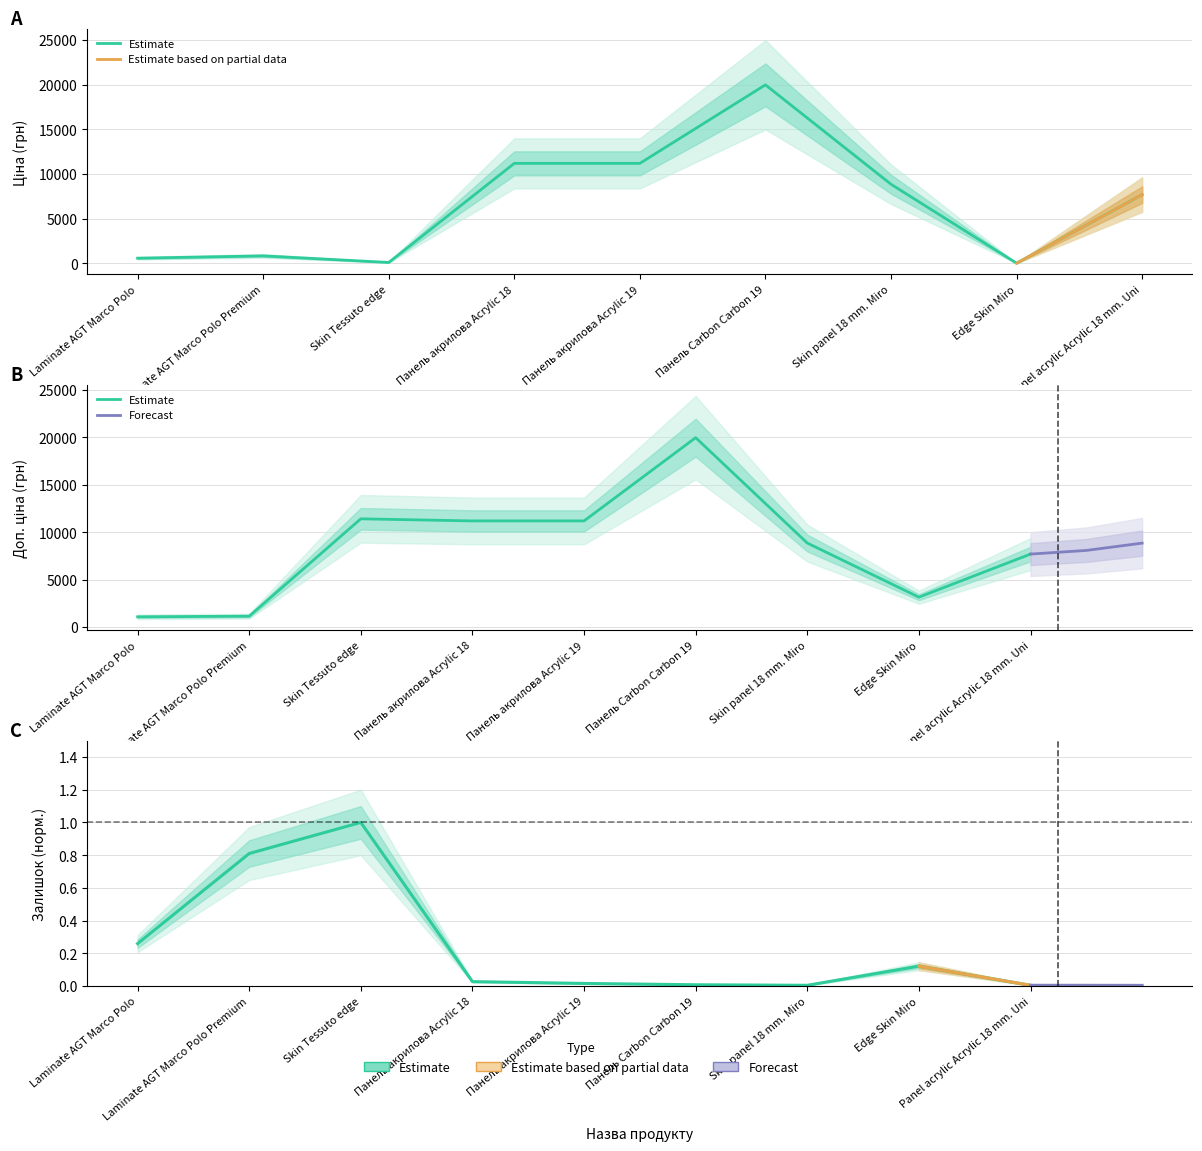

How many interior local peaks does the Ціна series have?

2